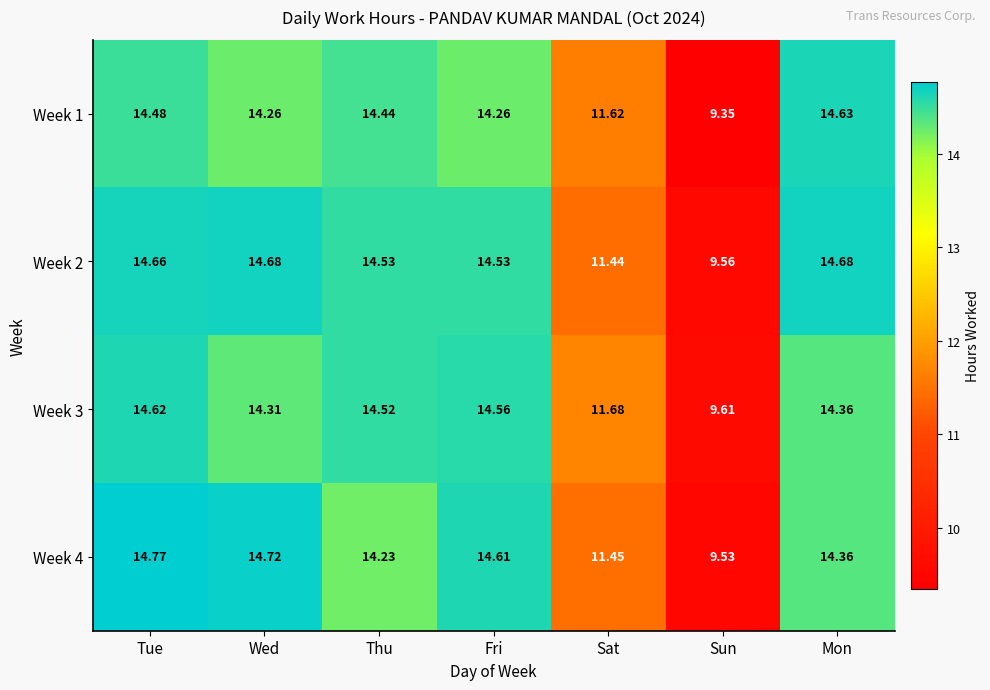

Which series has the largest range (max minus min)?

Week 1